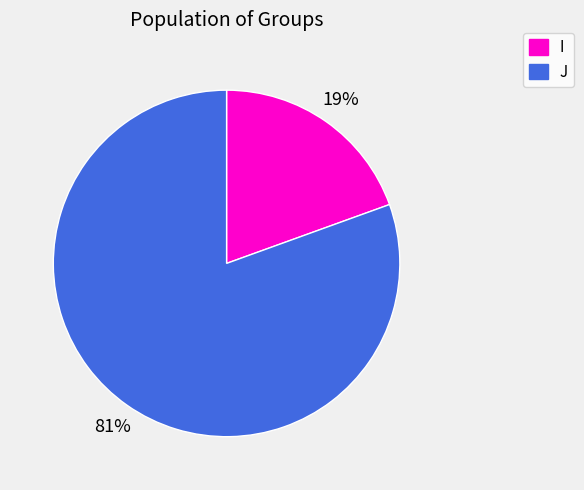

To the nearest percent, what is the average slice percentage?

50%